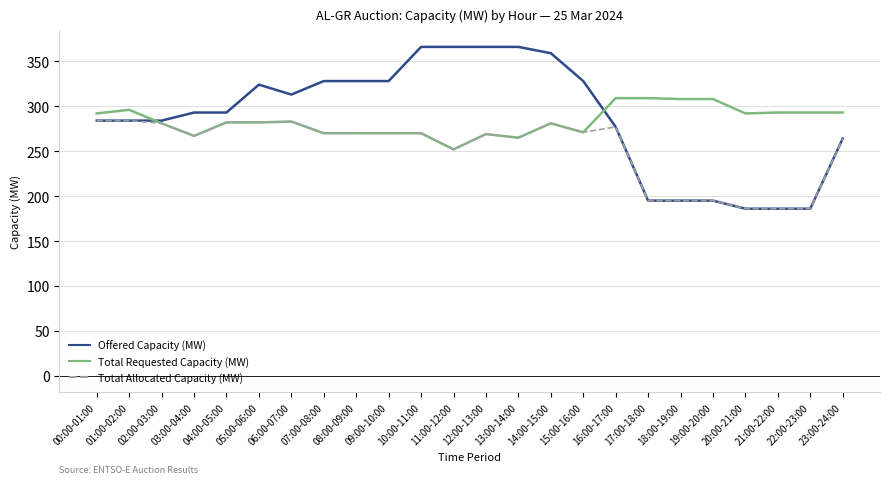

What is the sum of the Total Requested Capacity (MW) values at 04:00-05:00 and 07:00-08:00?

552